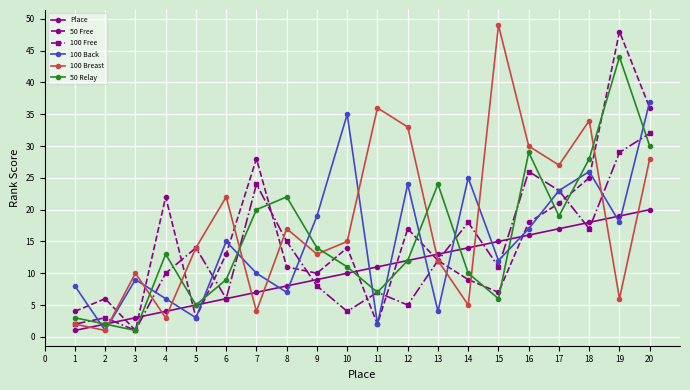

Rank the series by their maximum value, from highest to lowest.

100 Breast, 50 Free, 50 Relay, 100 Back, 100 Free, Place